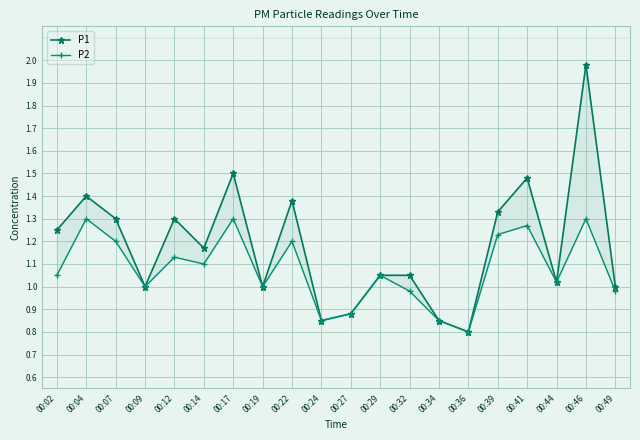

Where is P2 nearest to the value 1?

00:09